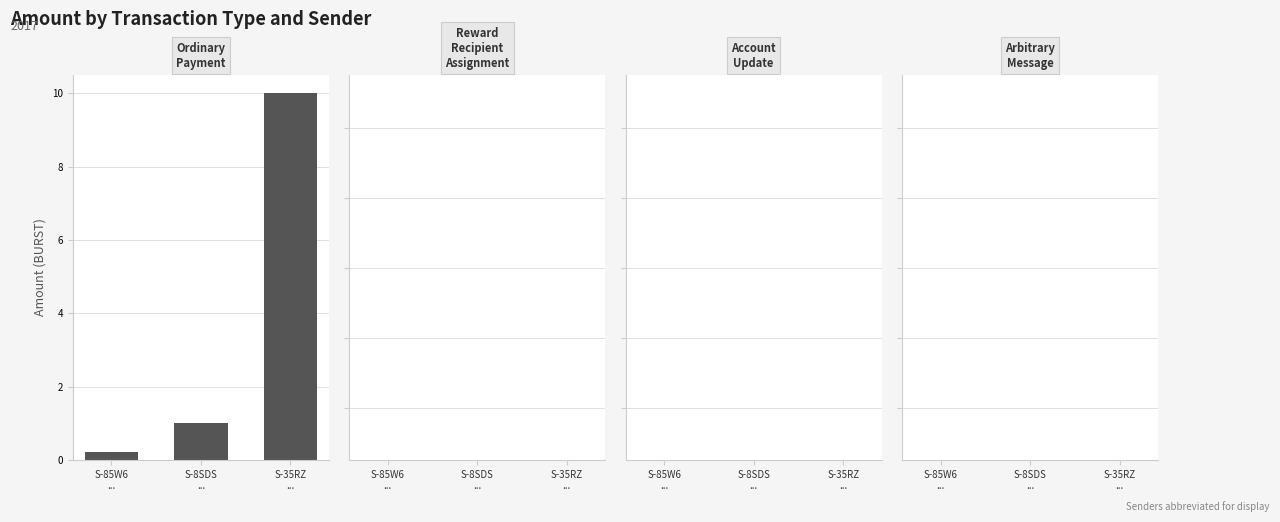

What is the difference between the maximum and second lowest values?

9.0